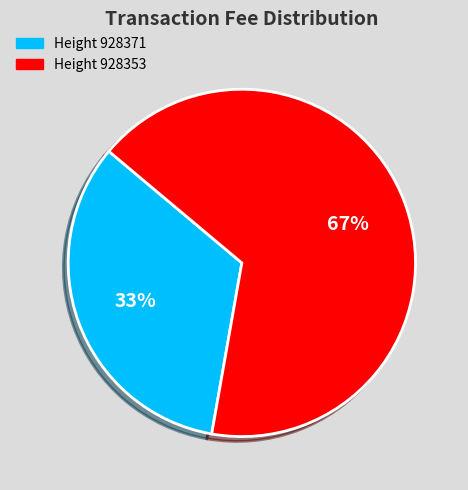

To the nearest percent, what is the average slice percentage?

50%